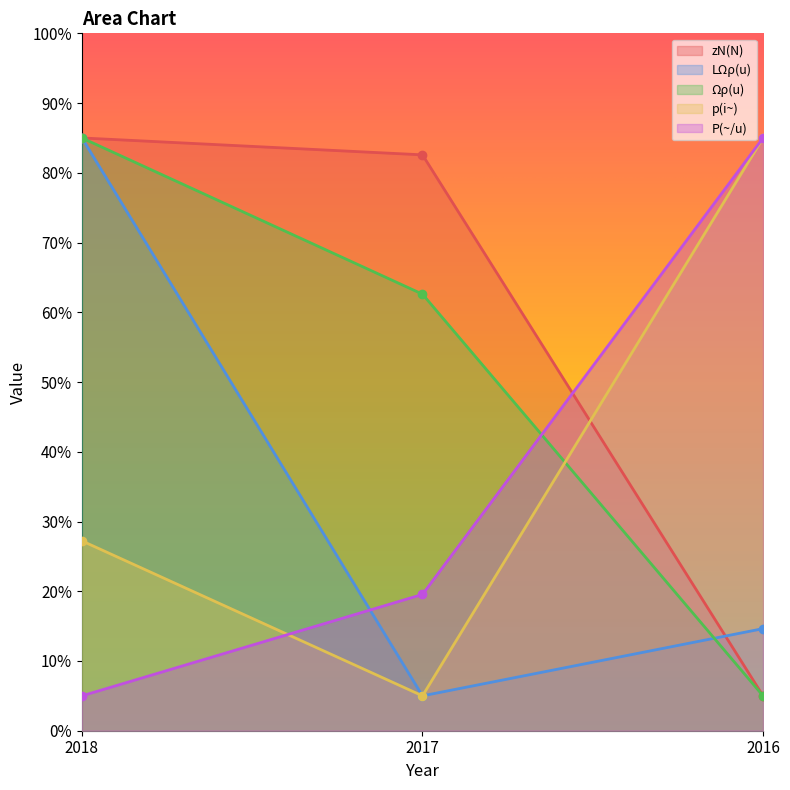

Reading left to right, list all the values displayed in this chart.

zN(N): 85.0	82.6	5.0
LΩρ(u): 85.0	5.0	14.6
Ωρ(u): 85.0	62.6	5.0
p(i~): 27.2	5.0	85.0
P(~/u): 5.0	19.5	85.0